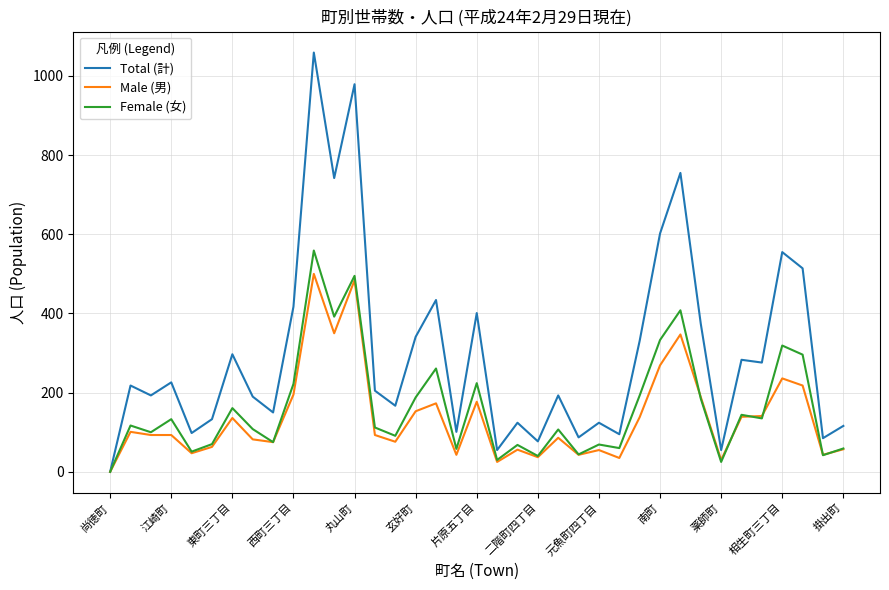

Which series has the widest spread of values?

Total (計)